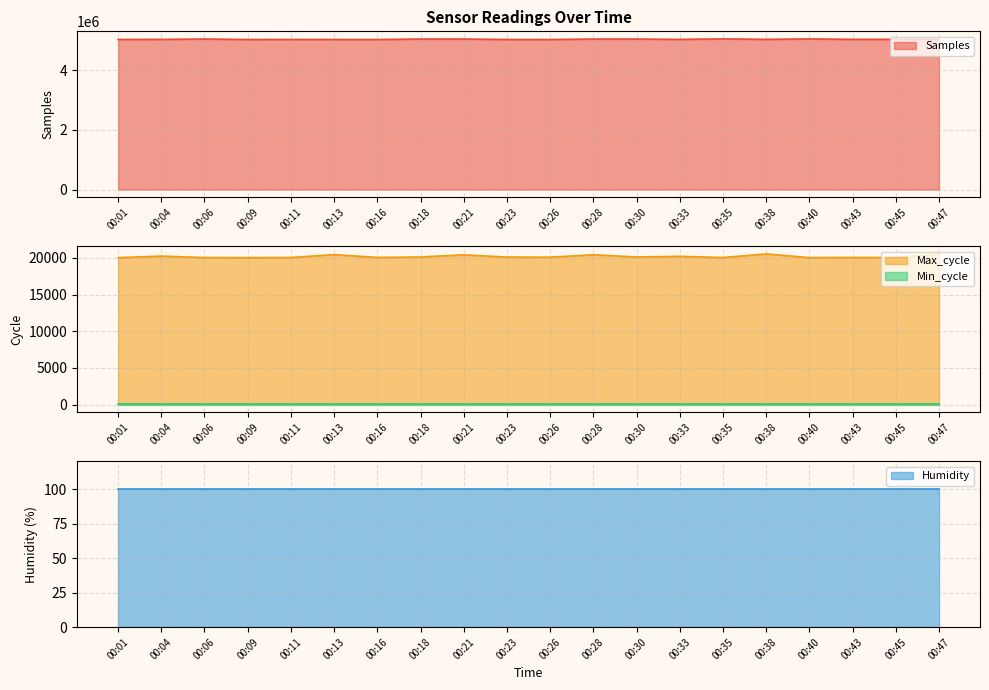

The Max_cycle series shows 11776 at 00:45. True or false?

False